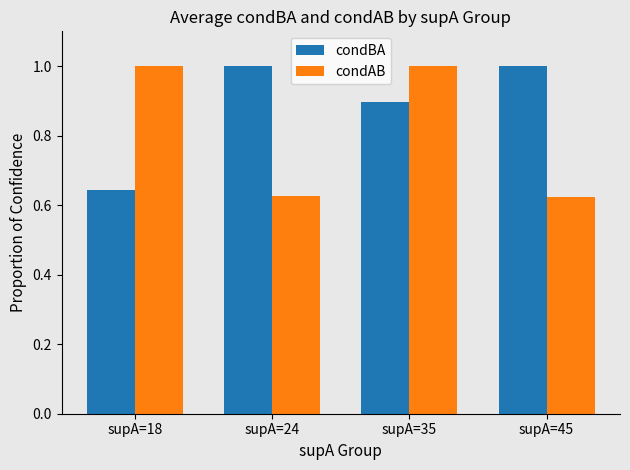

List the series in order of their overall mean, highest first.

condBA, condAB